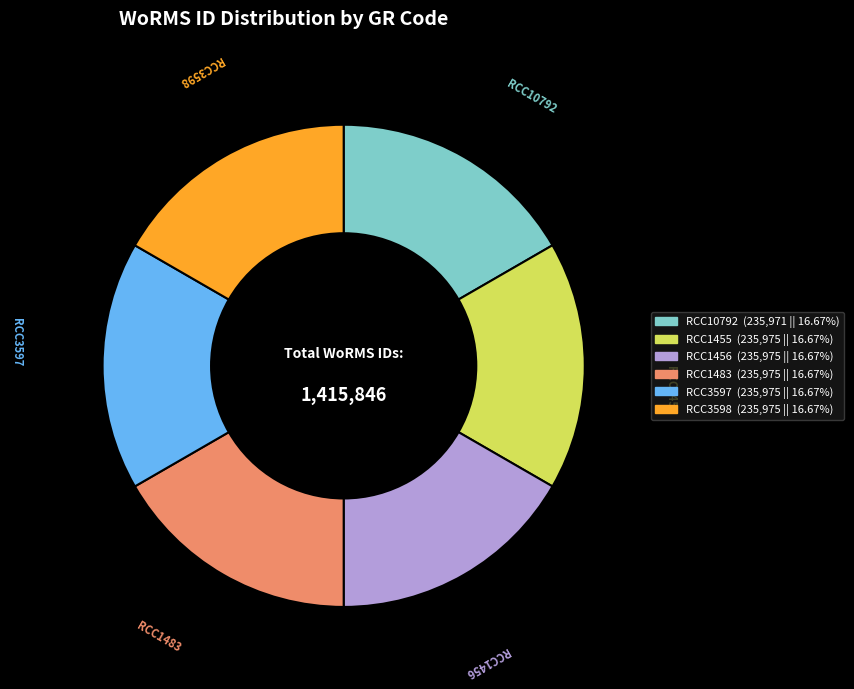

Does RCC3598 represent more than half of the total?

No